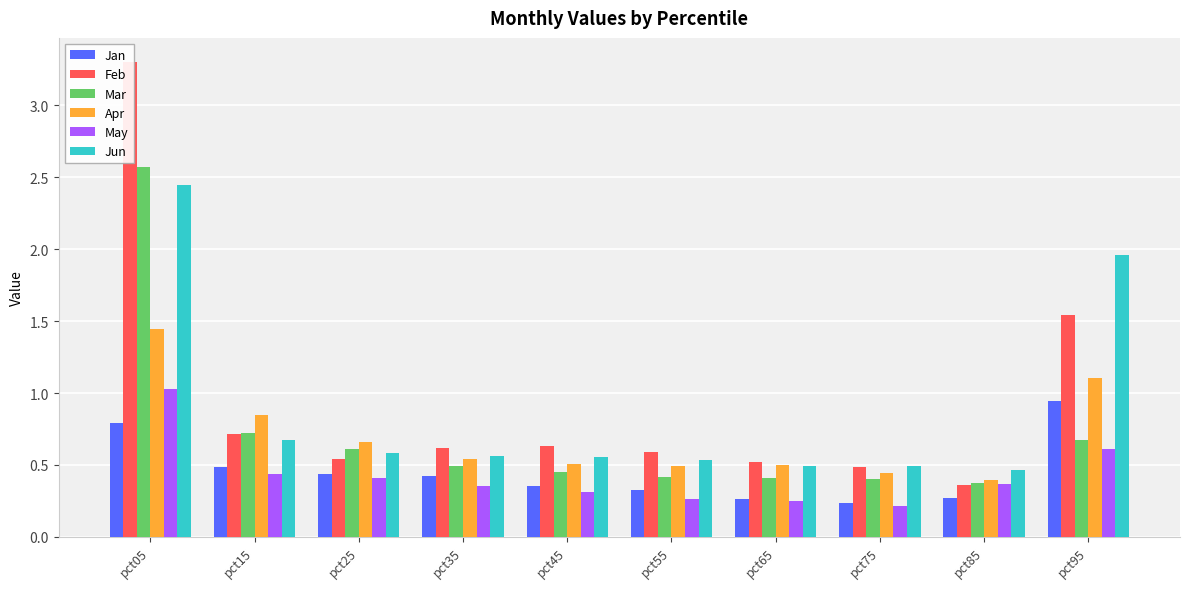

Which series has the widest spread of values?

Feb